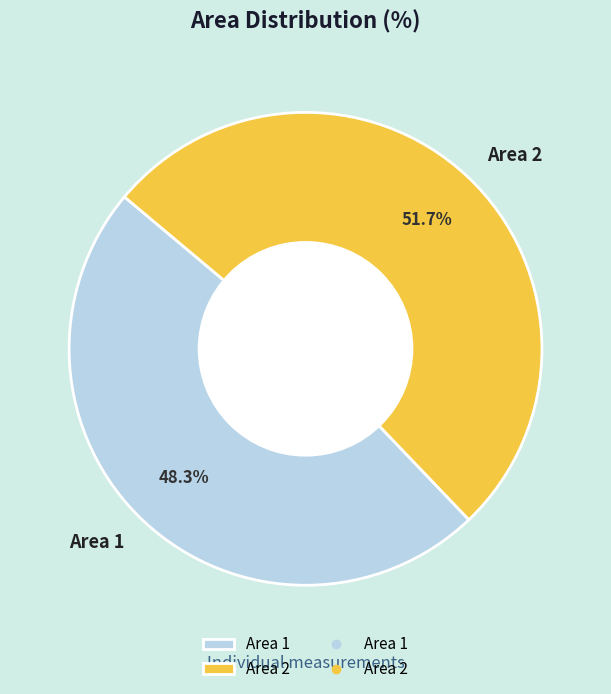

How many segments does this pie chart have?

2